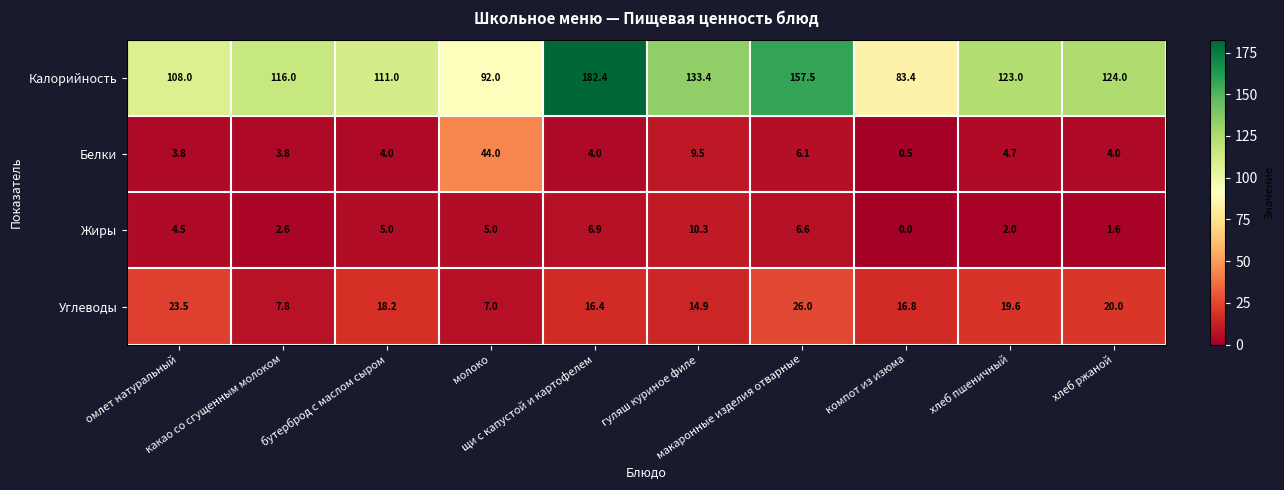

Which series has the largest range (max minus min)?

Калорийность